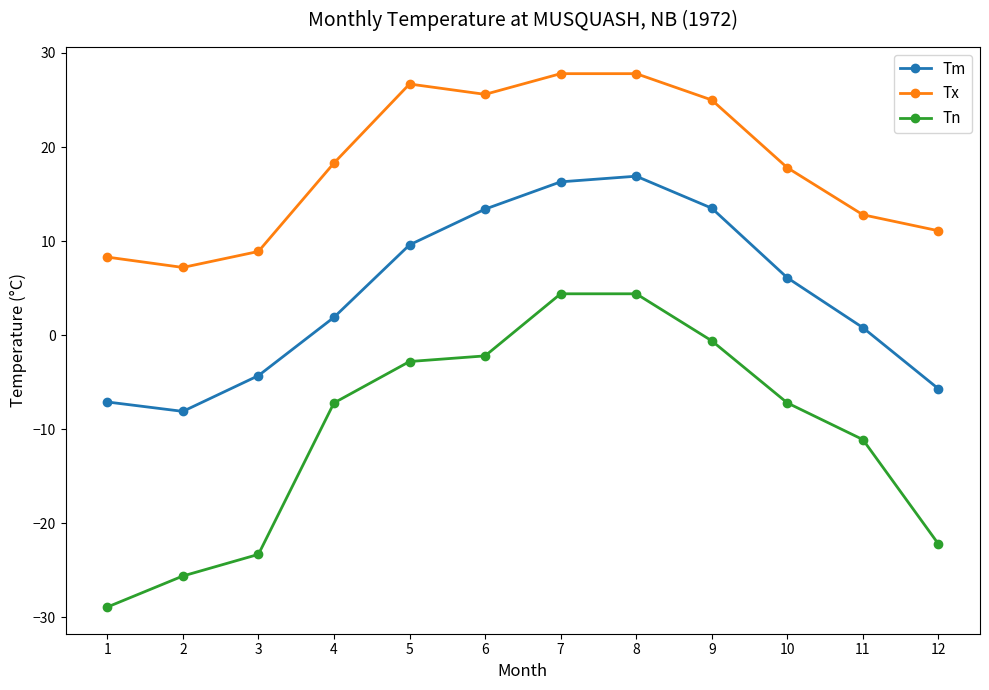

What is the spread (max minus min) of values at 6?

27.8